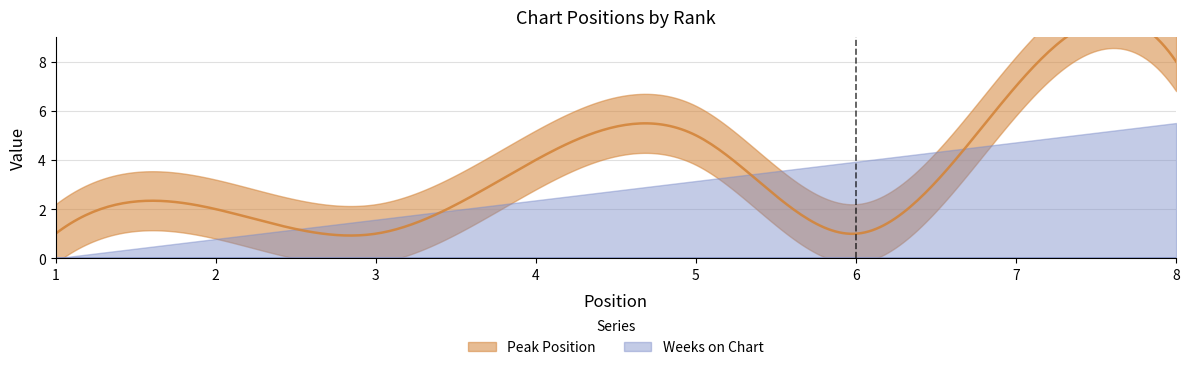

What is the total value across all series at 1?

1